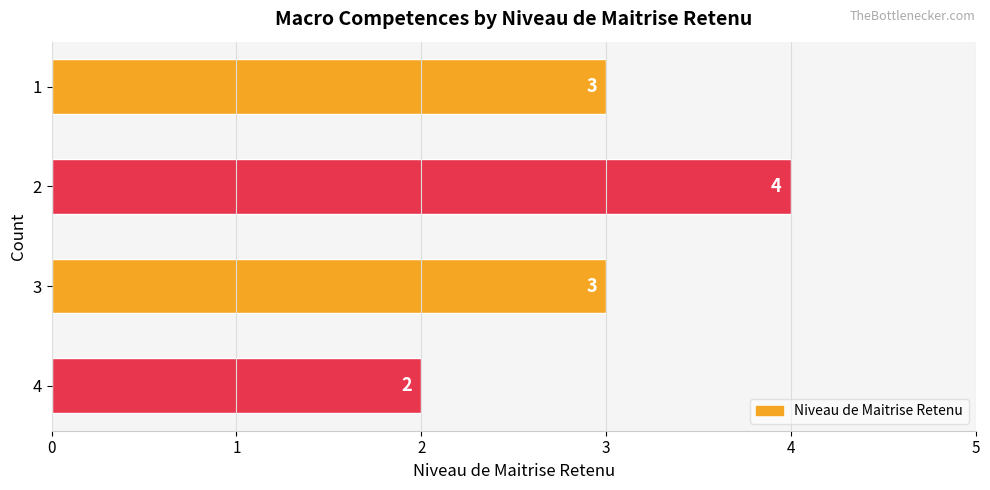

What is the value of the 4th bar from the top?

2